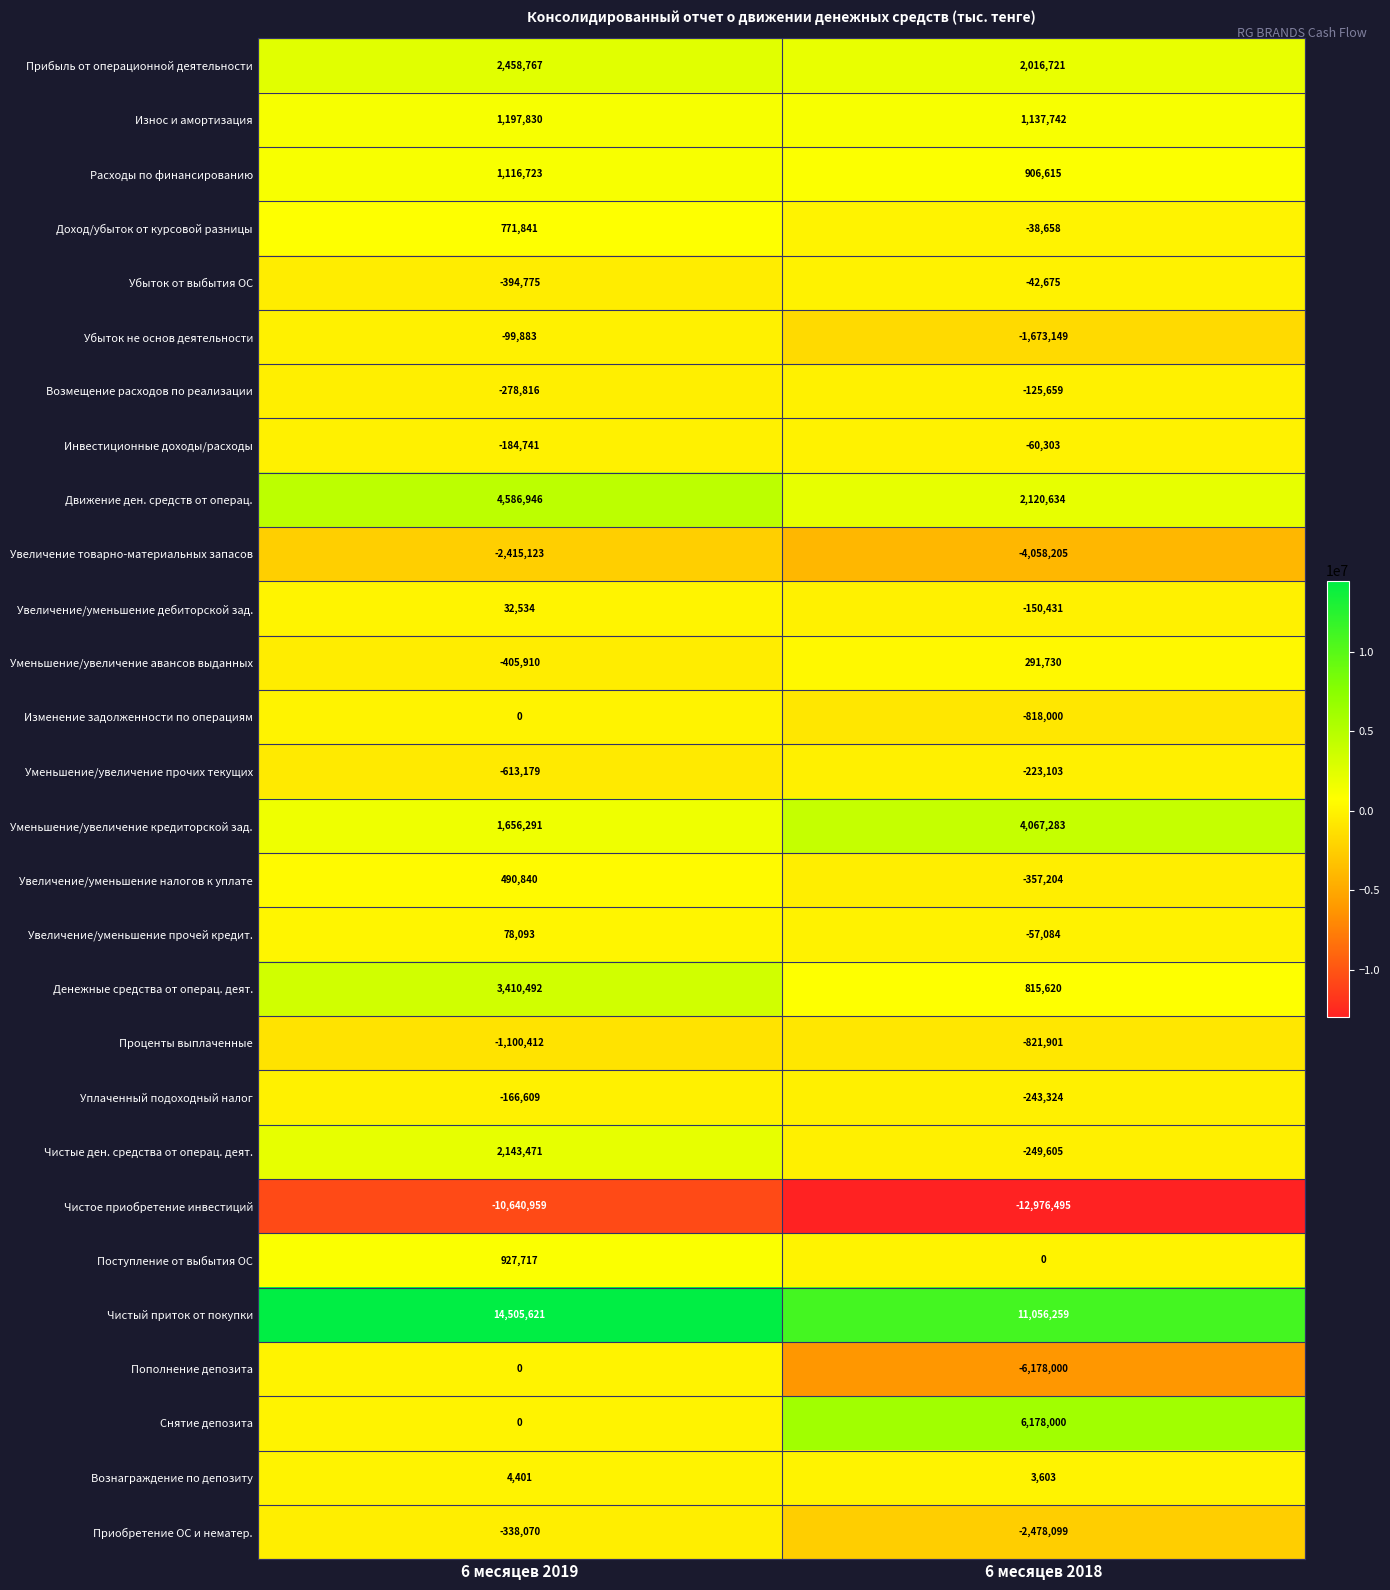

What is the maximum value shown in the chart?

14505621